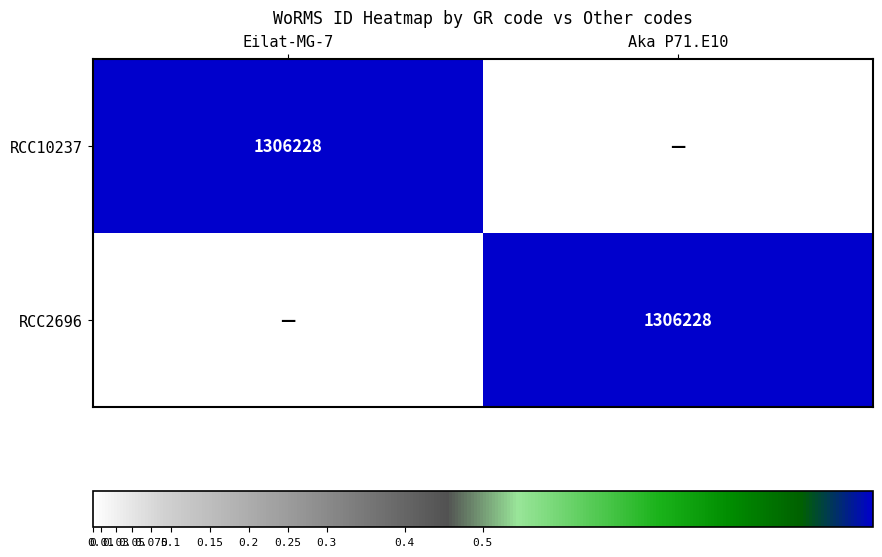

Is it true that RCC10237 equals 1306228 at Eilat-MG-7?

True